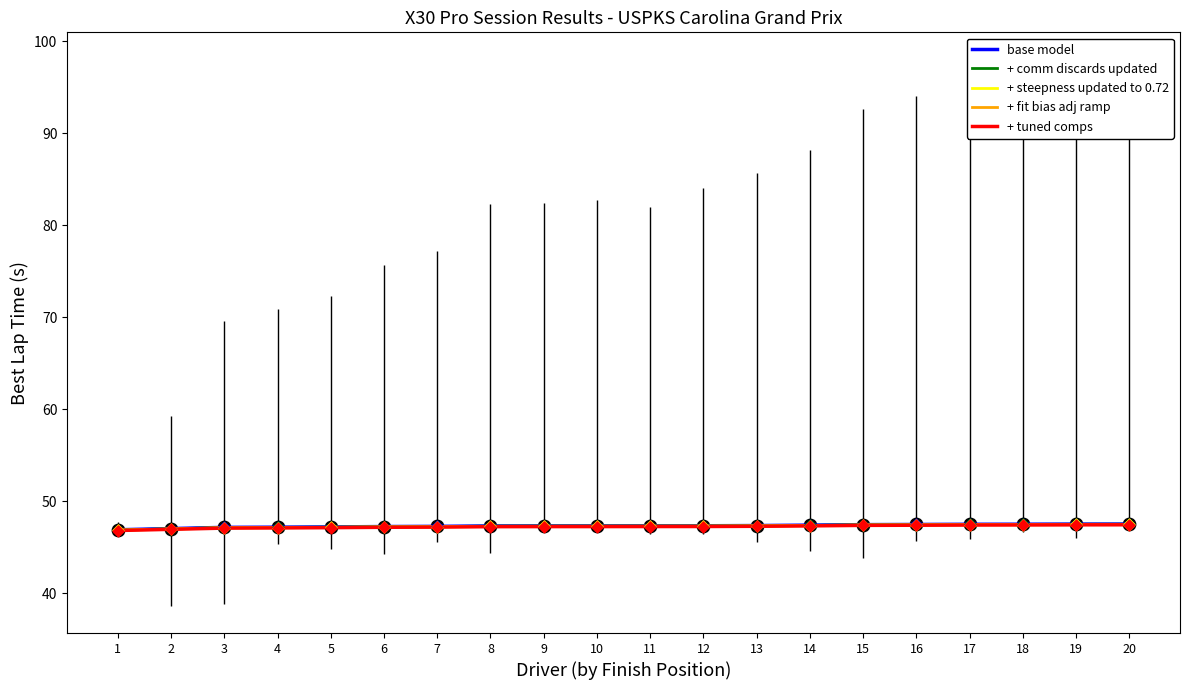

What is the total value across all series at 20?

237.4